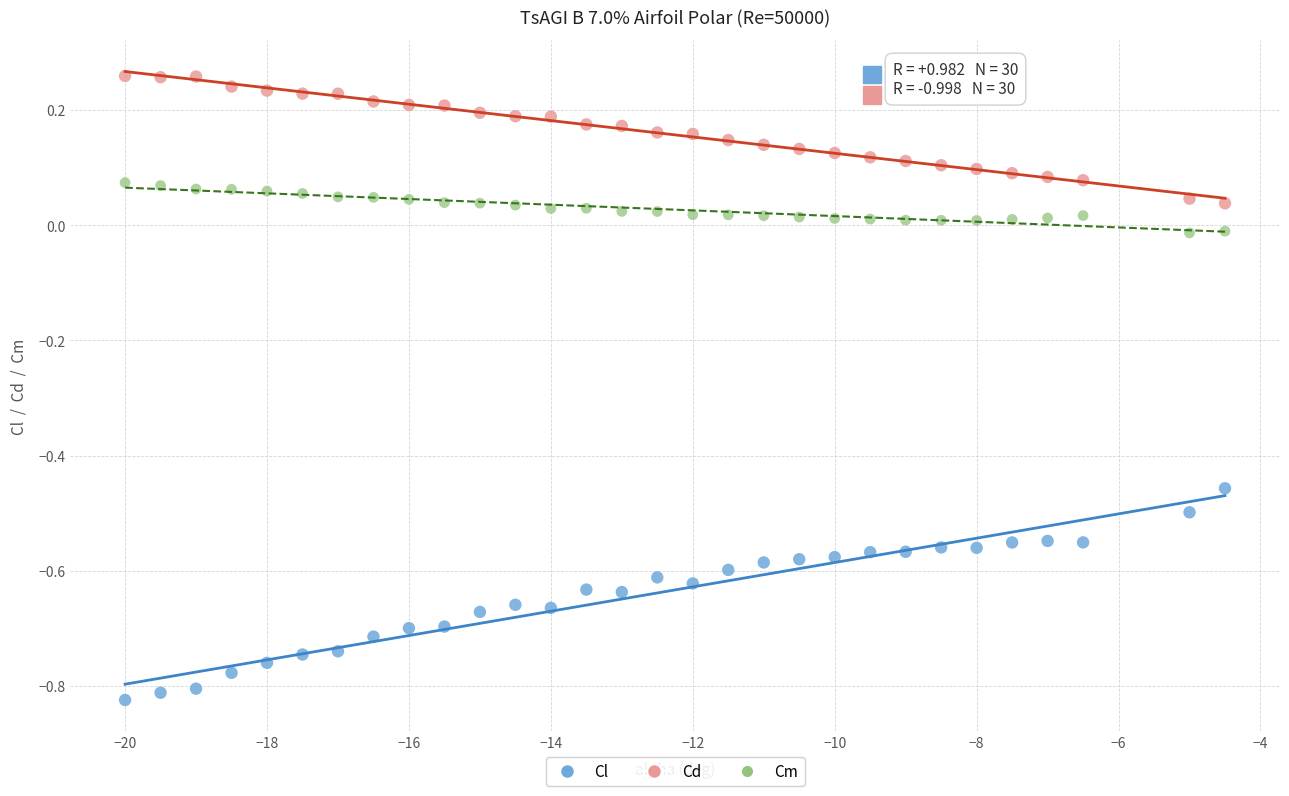

Which series contains the highest Y value?

Cd